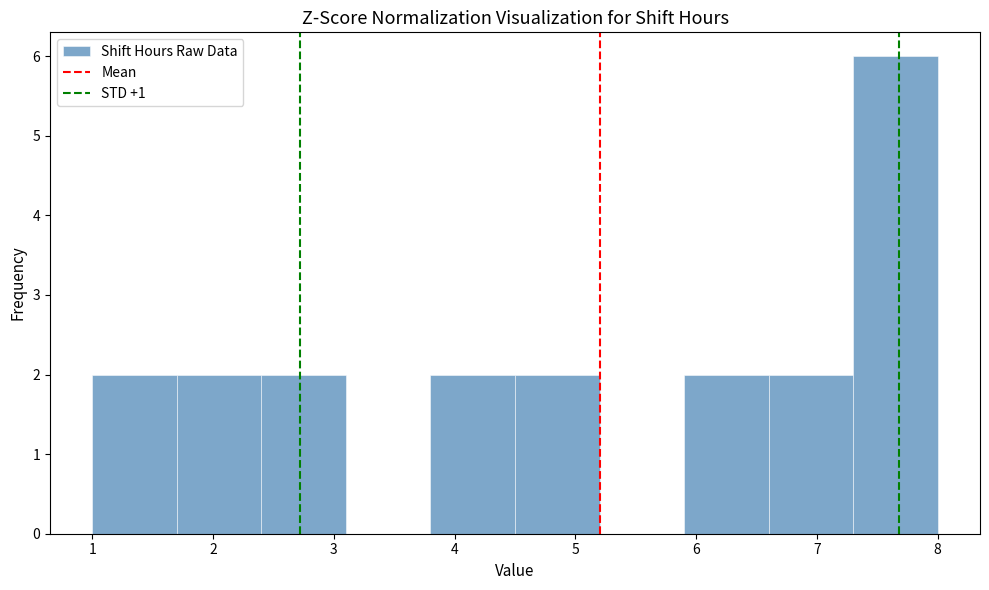

Which range on the x-axis has the tallest bar?

7.3 to 8.0